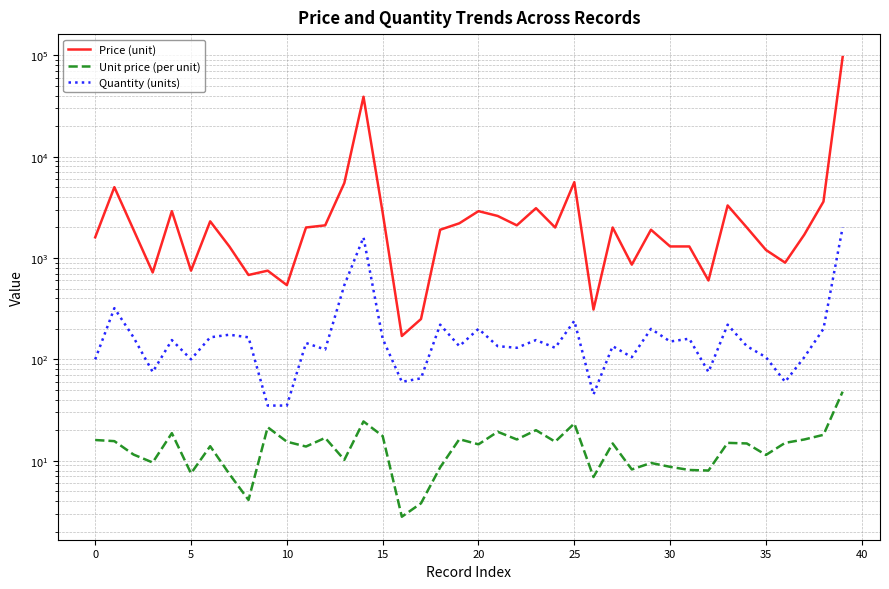

At which category is the sum across all series the highest?

39